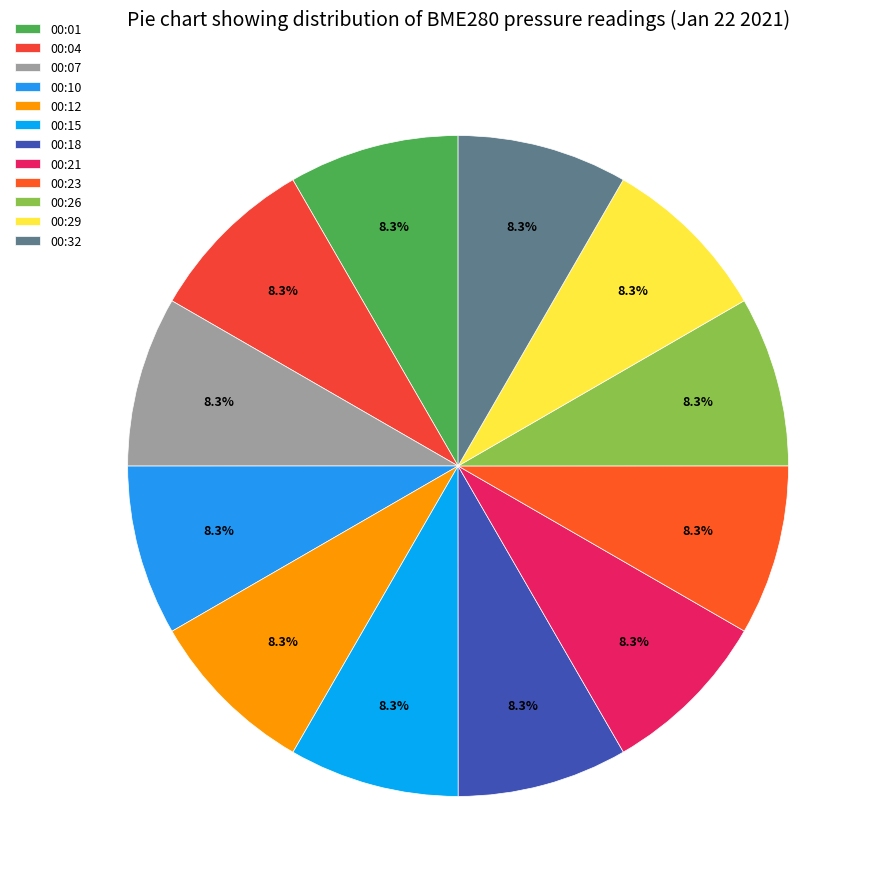

Which category has the biggest portion of the pie?

00:07